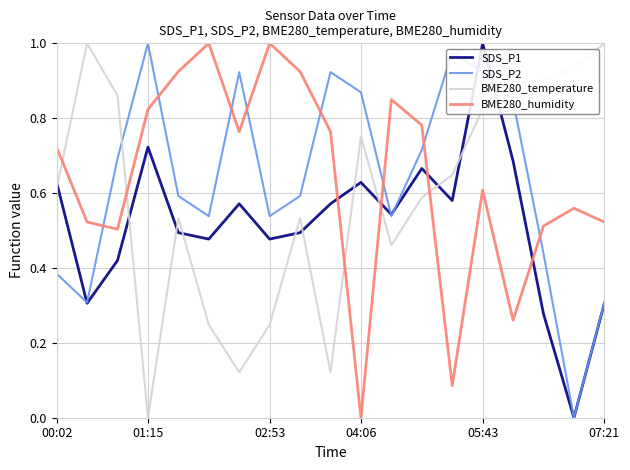

True or false: SDS_P2 and BME280_humidity intersect in this chart.

True